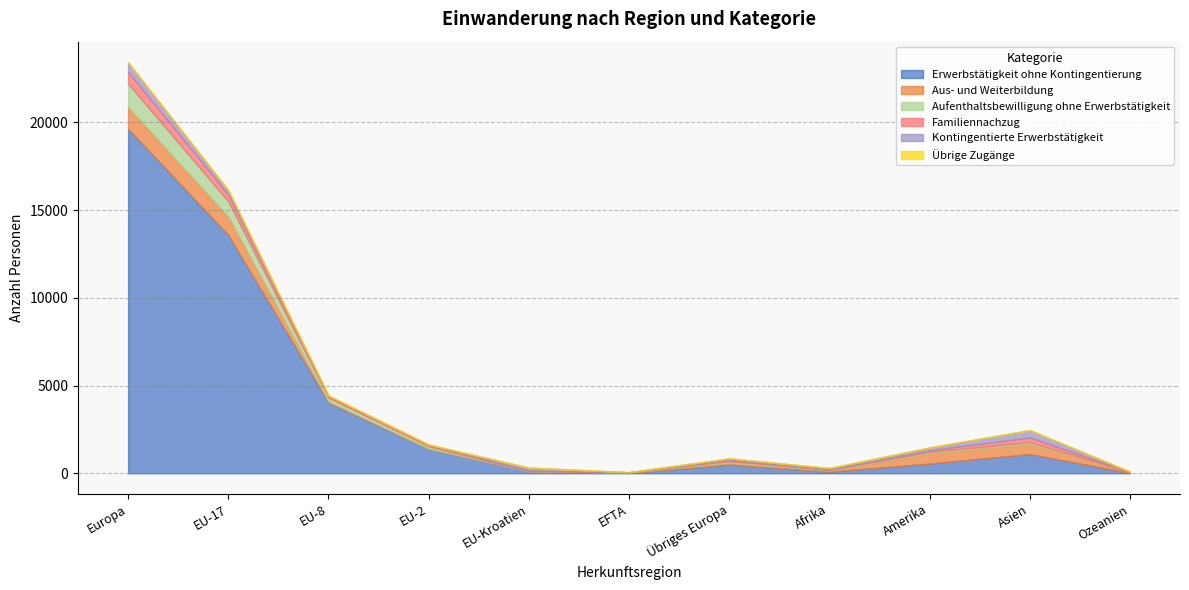

What is the maximum value shown in the chart?

19631